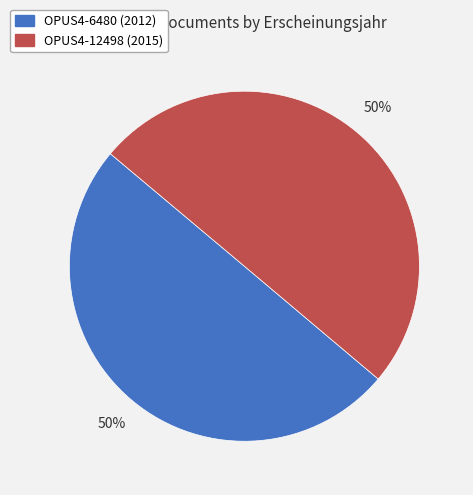

Is it true that OPUS4-6480 (2012) is 45% of the pie?

False